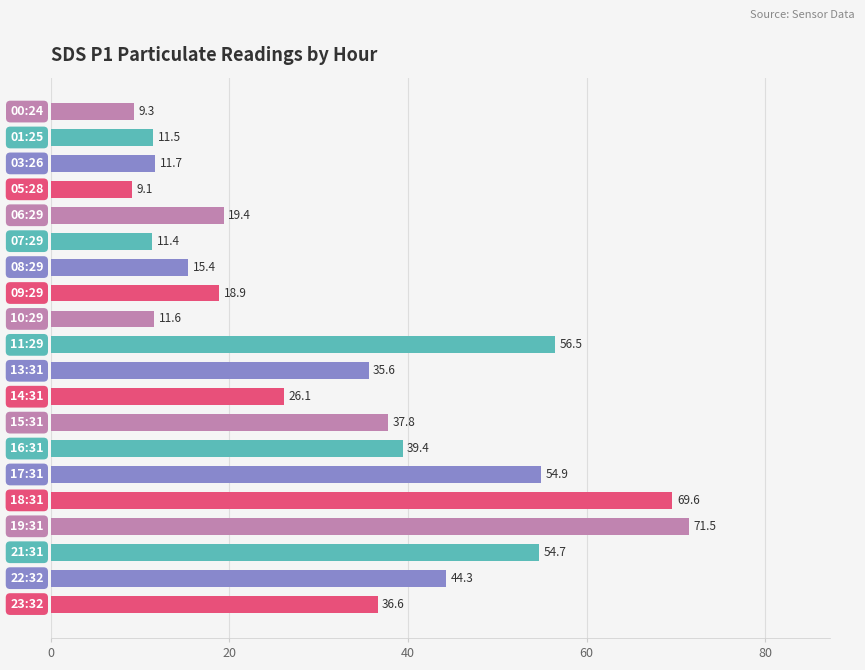

What is the average value?

32.3